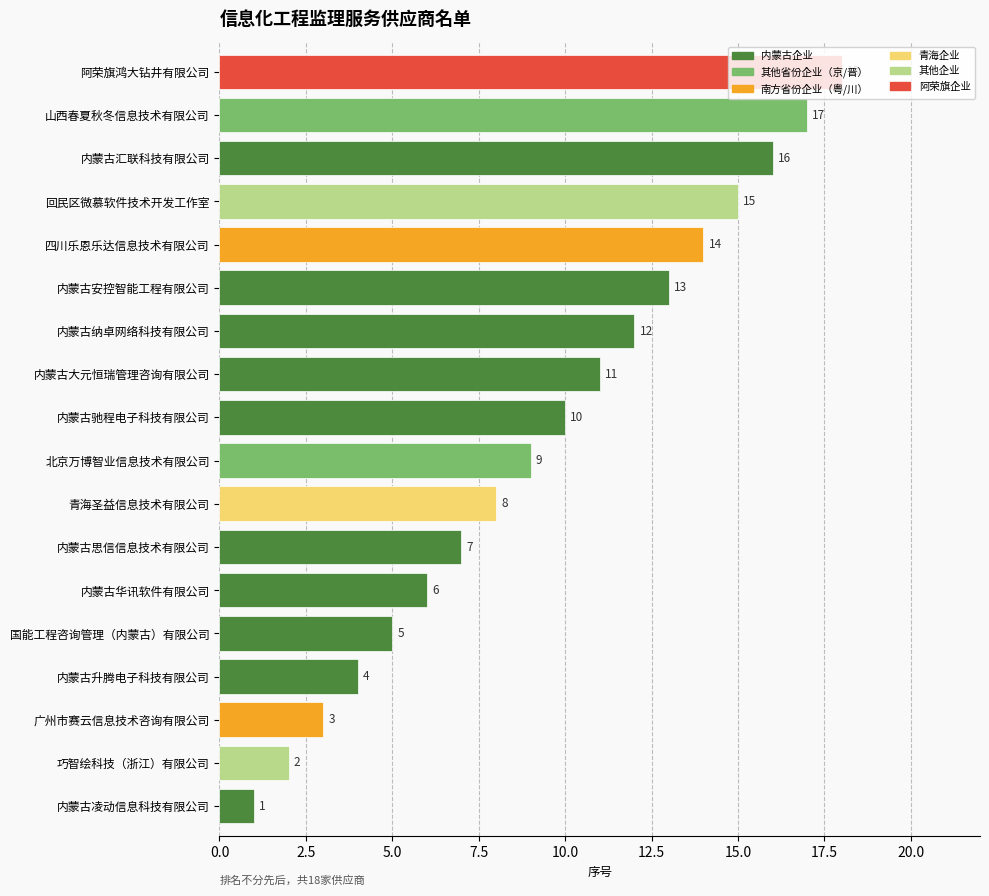

Which label corresponds to the smallest value in the chart?

内蒙古凌动信息科技有限公司